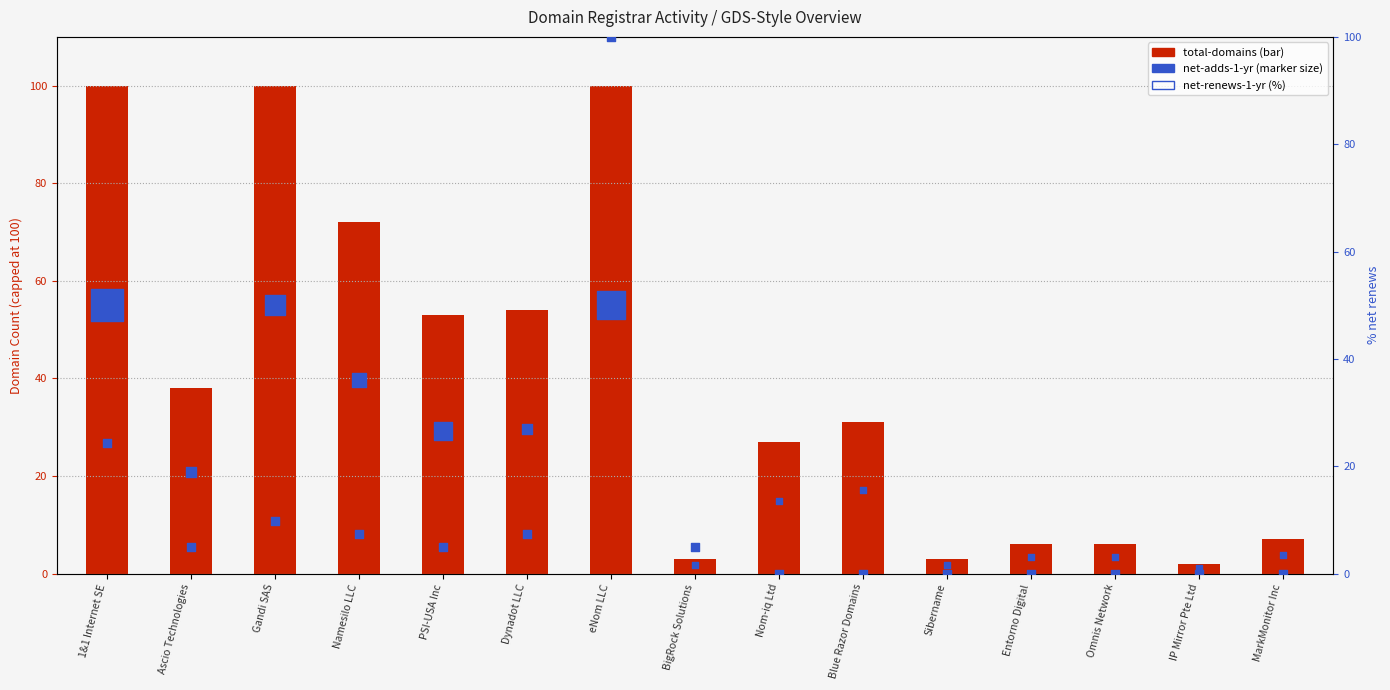

Which has a higher value, Dynadot LLC or Gandi SAS?

Gandi SAS